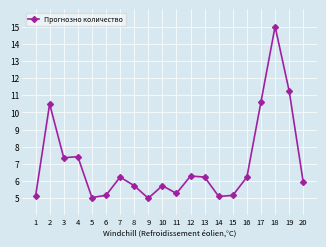

Where does the data first go above 6?

2